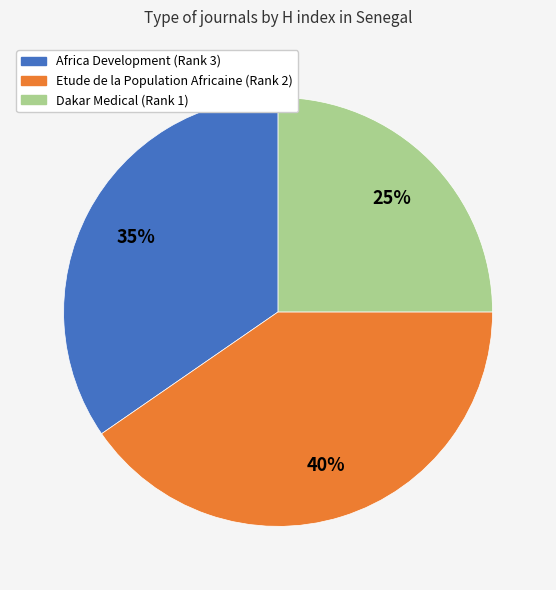

Do Africa Development (Rank 3) and Dakar Medical (Rank 1) together represent more than half of the pie?

Yes